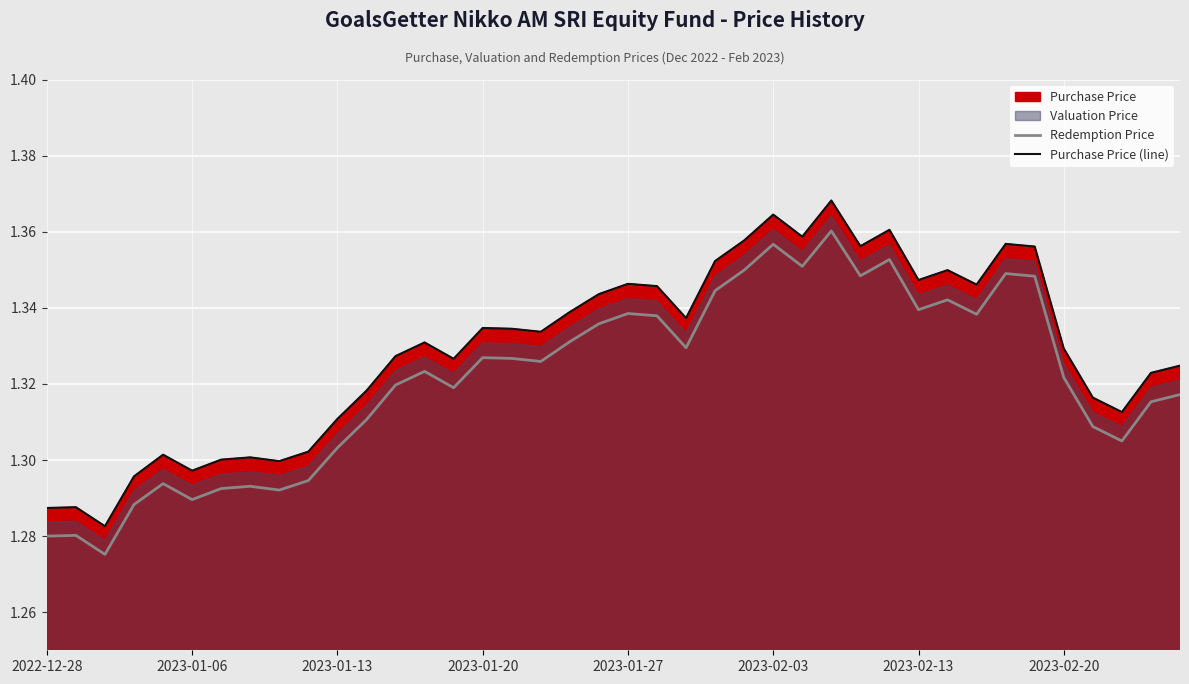

True or false: Redemption Price and Purchase Price (line) intersect in this chart.

False